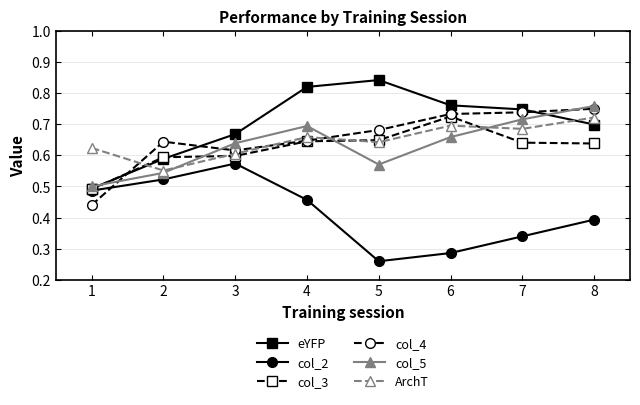

True or false: col_2 and col_4 intersect in this chart.

True